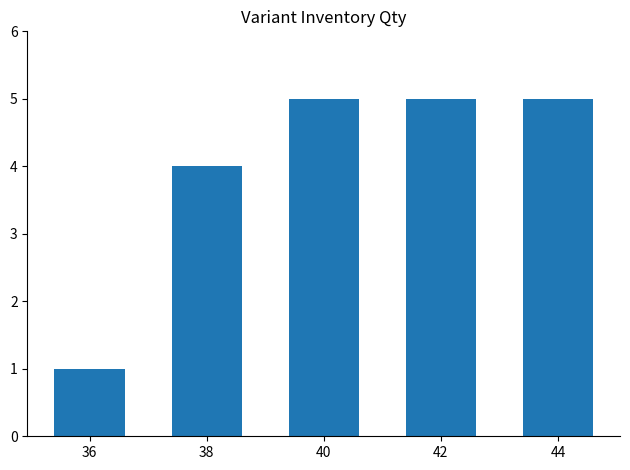

Are the bars grouped side by side (vs. stacked)?

No